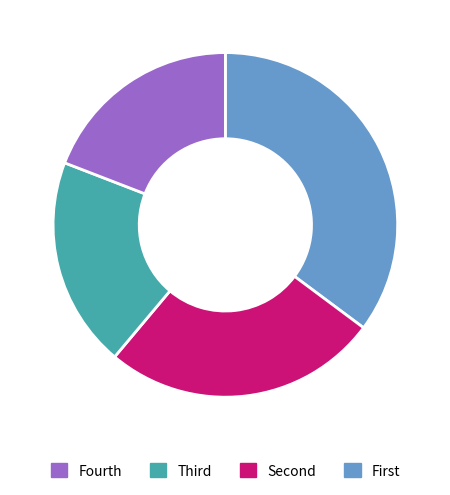

Does any single category account for the majority?

No